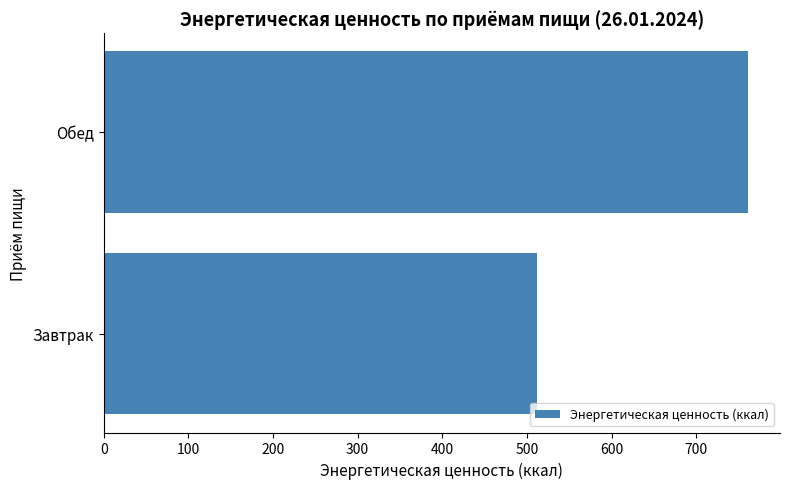

Are the bars grouped side by side (vs. stacked)?

No